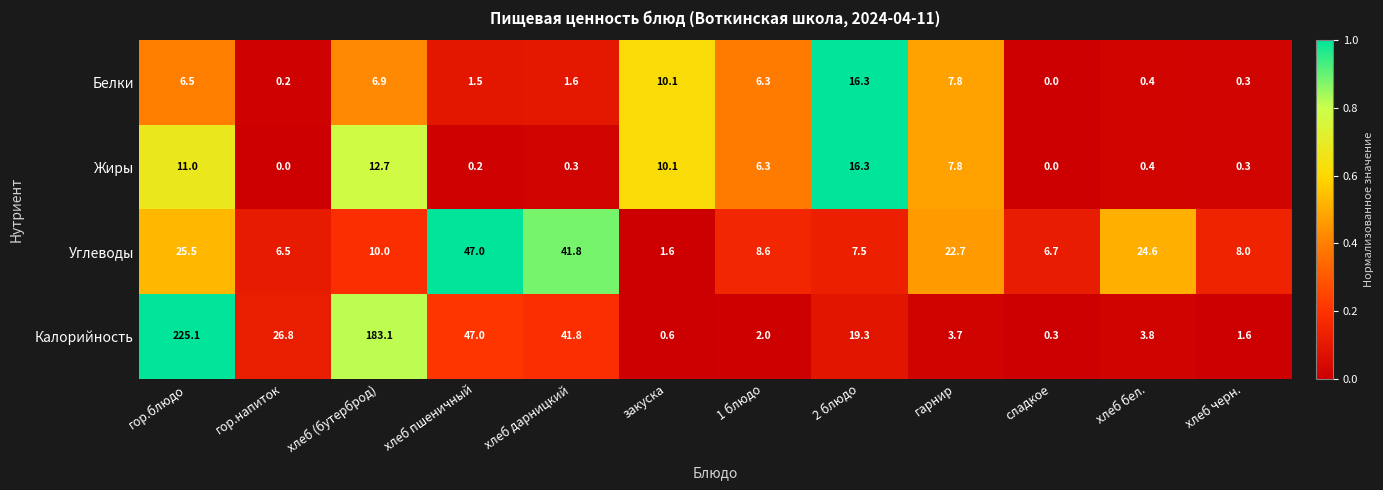

At гор.напиток, list the series in order from largest to smallest.

Калорийность, Углеводы, Белки, Жиры